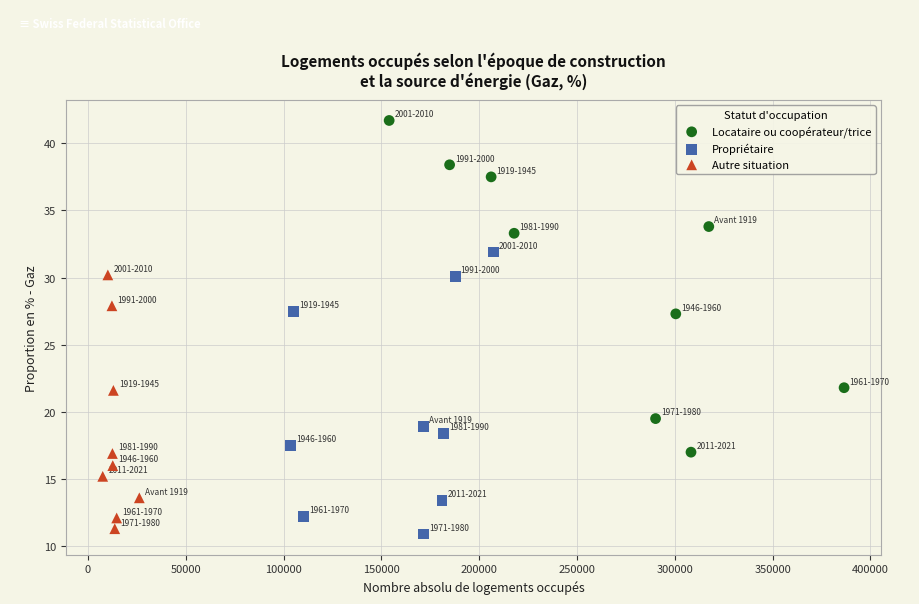

Which series reaches the maximum Y coordinate?

Locataire ou coopérateur/trice